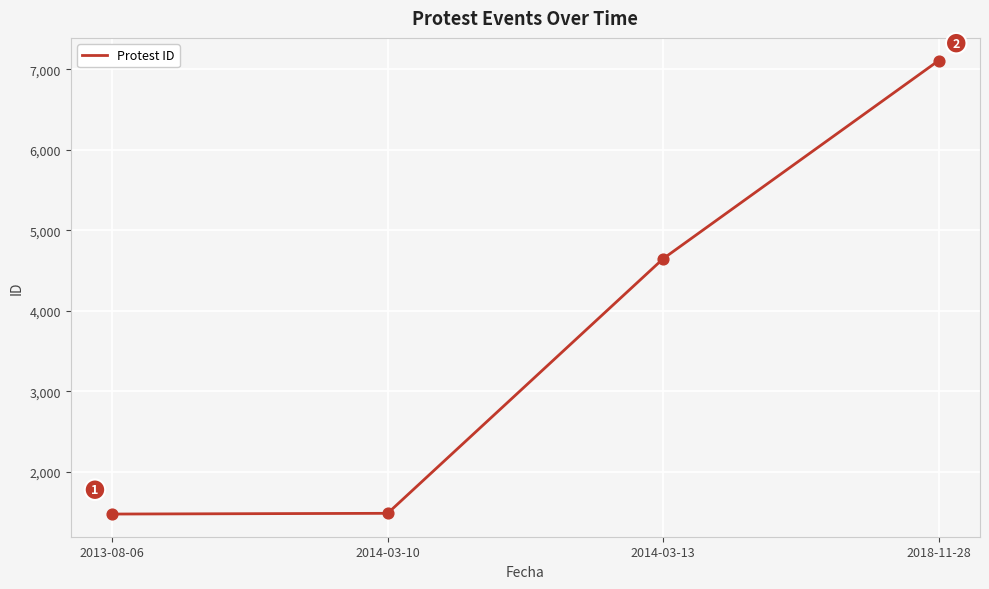

Between 2014-03-13 and 2018-11-28, which is larger?

2018-11-28